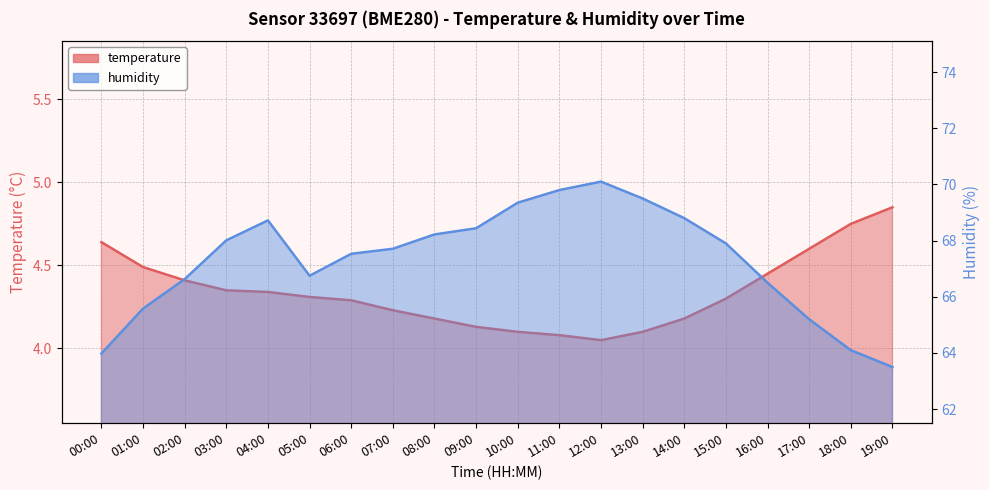

True or false: humidity has a value of 89.5 at 18:00.

False